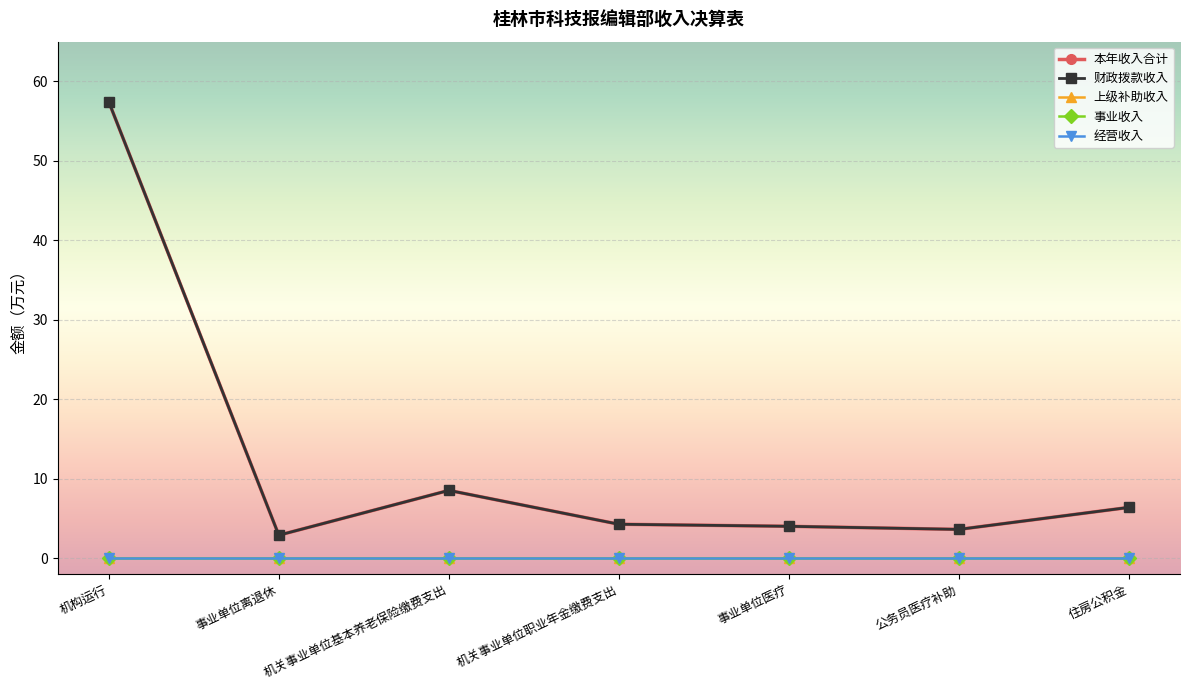

Does the chart have visible grid lines?

Yes